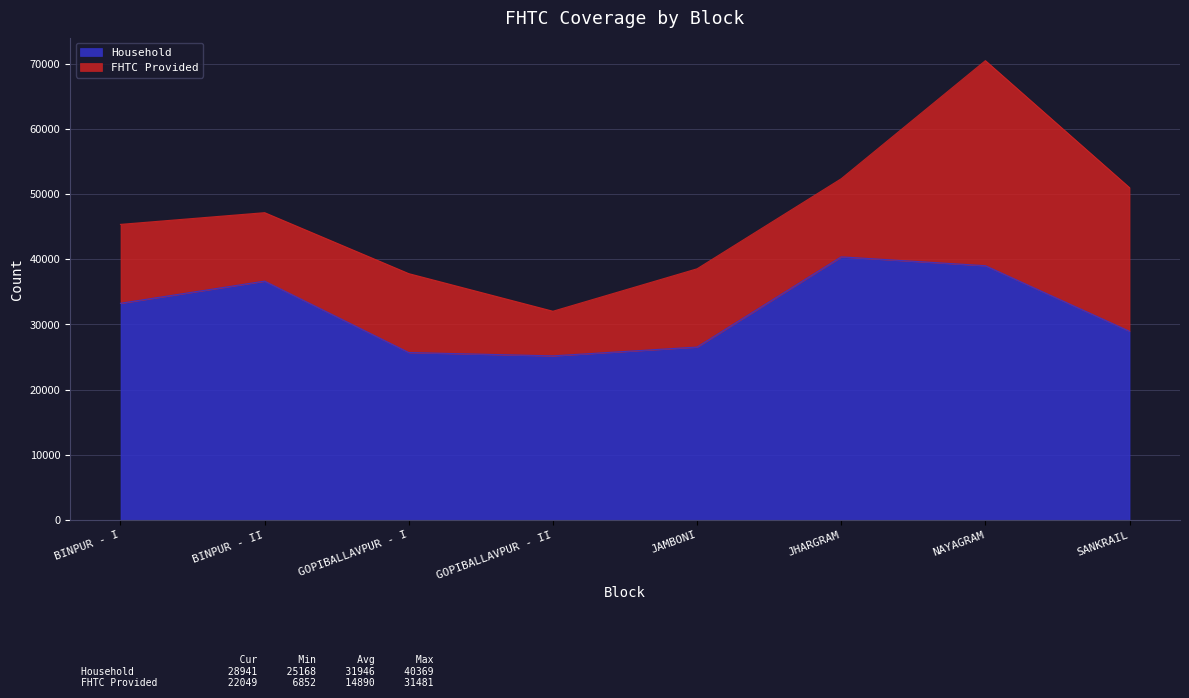

Between GOPIBALLAVPUR - II and JHARGRAM, which is larger?

JHARGRAM